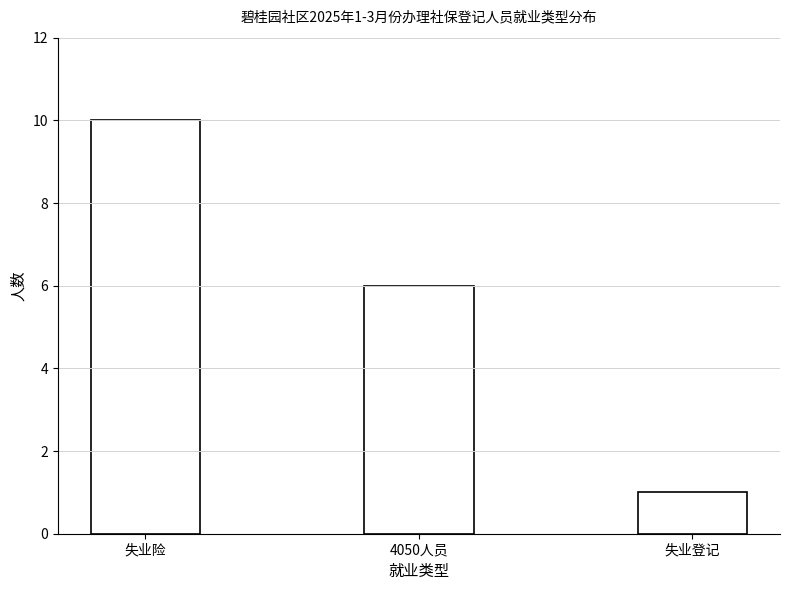

Reading left to right, extract all data points from this chart.

失业险=10	4050人员=6	失业登记=1